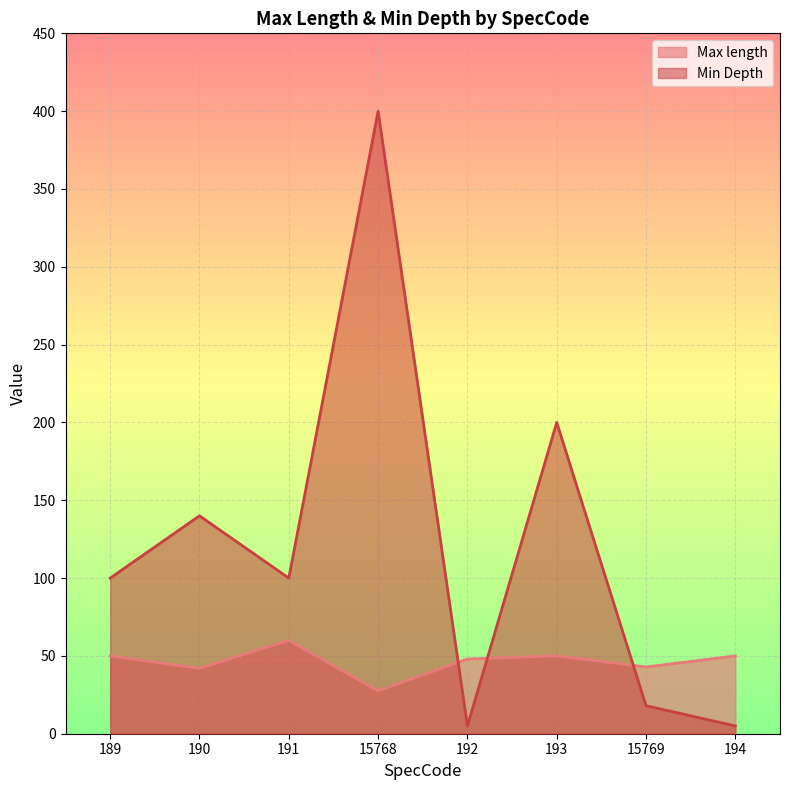

At which category is the sum across all series the highest?

15768